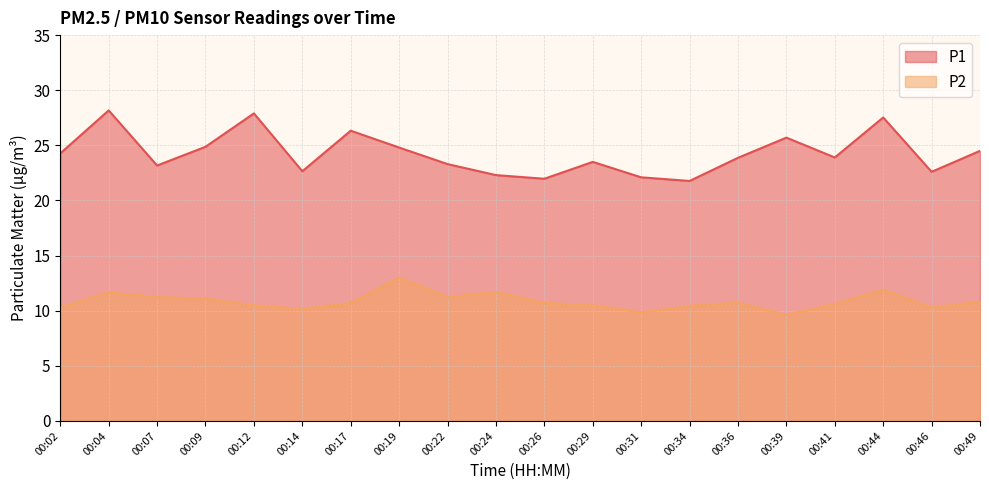

At which category does P1 reach its first local valley?

00:07